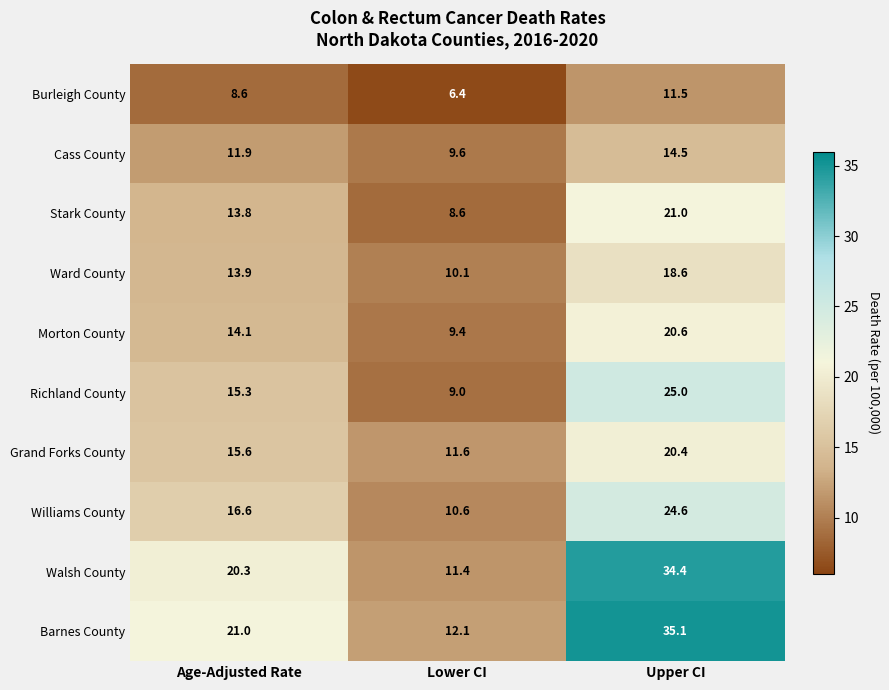

What is the spread (max minus min) of values at Age-Adjusted Rate?

12.4